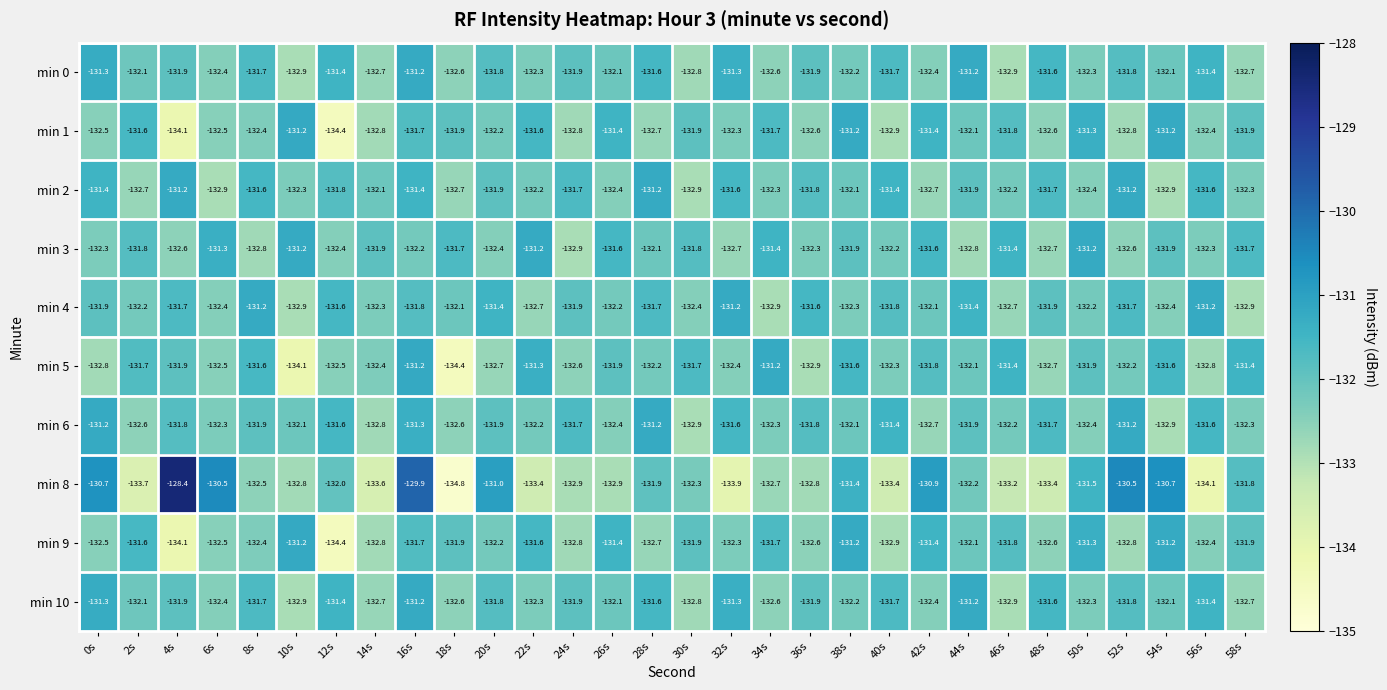

True or false: min 4 has a value of -27.5 at 38s.

False